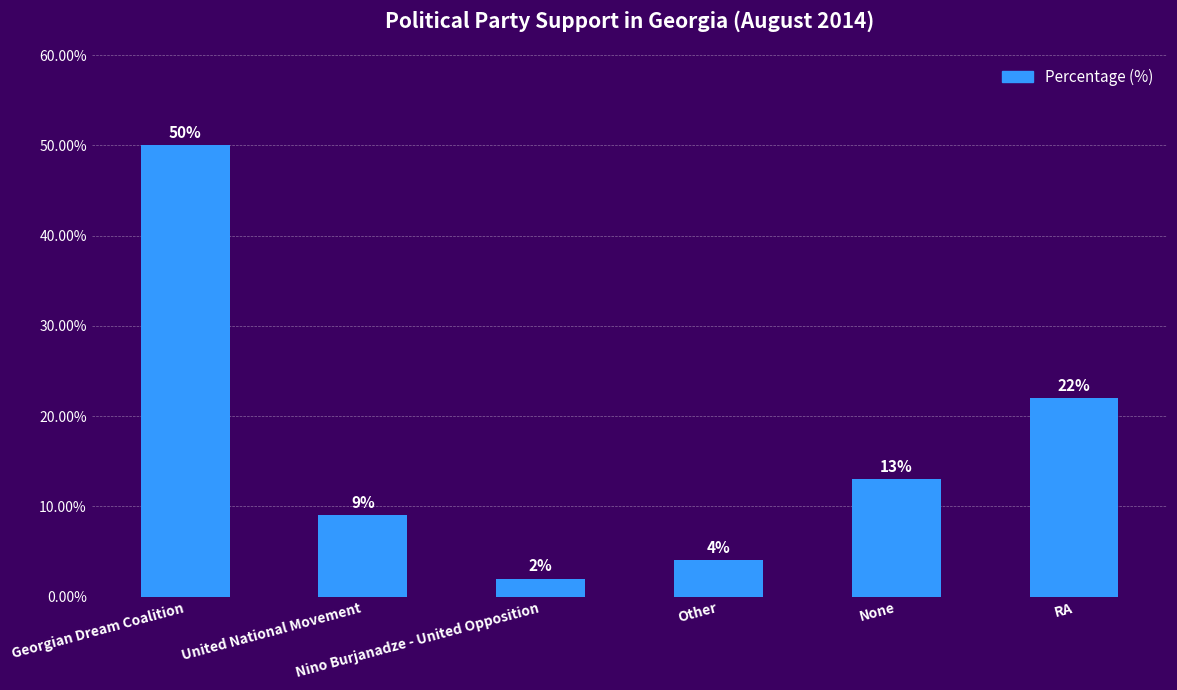

Reading right to left, list all the values displayed in this chart.

22	13	4	2	9	50